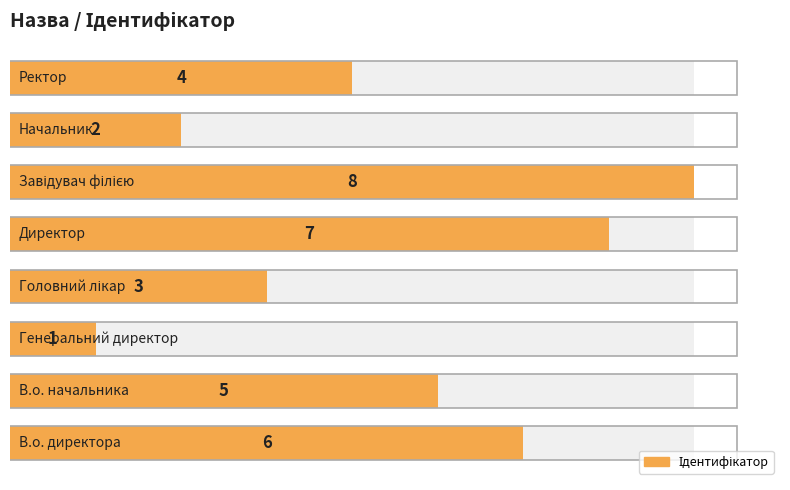

What is the average value?

4